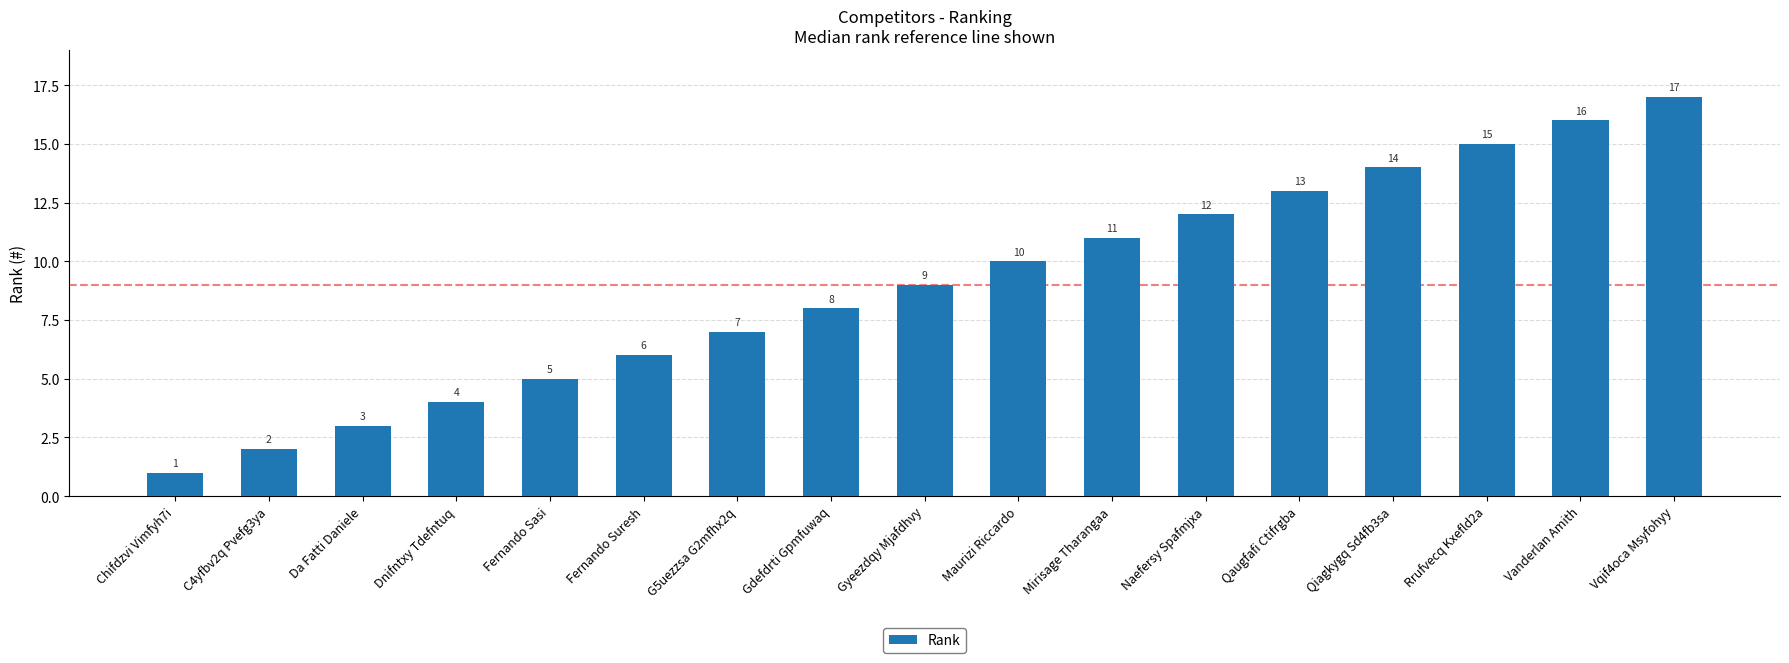

Rank the categories by value from highest to lowest.

Vqif4oca Msyfohyy, Vanderlan Amith, Rrufvecq Kxefld2a, Qiagkygq Sd4fb3sa, Qaugfafi Ctifrgba, Naefersy Spafmjxa, Mirisage Tharangaa, Maurizi Riccardo, Gyeezdqy Mjafdhvy, Gdefdrti Gpmfuwaq, G5uezzsa G2mfhx2q, Fernando Suresh, Fernando Sasi, Dnifntxy Tdefntuq, Da Fatti Daniele, C4yfbv2q Pvefg3ya, Chifdzvi Vimfyh7i